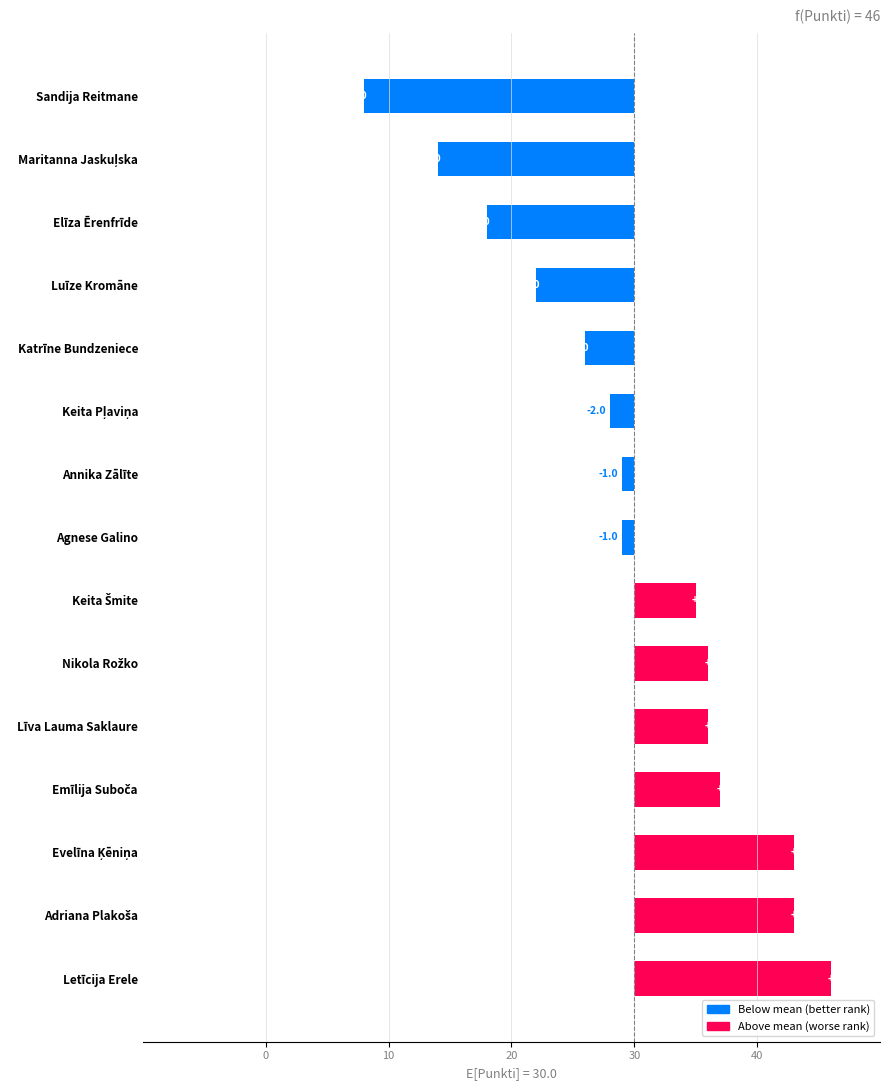

Are the bars grouped side by side (vs. stacked)?

No